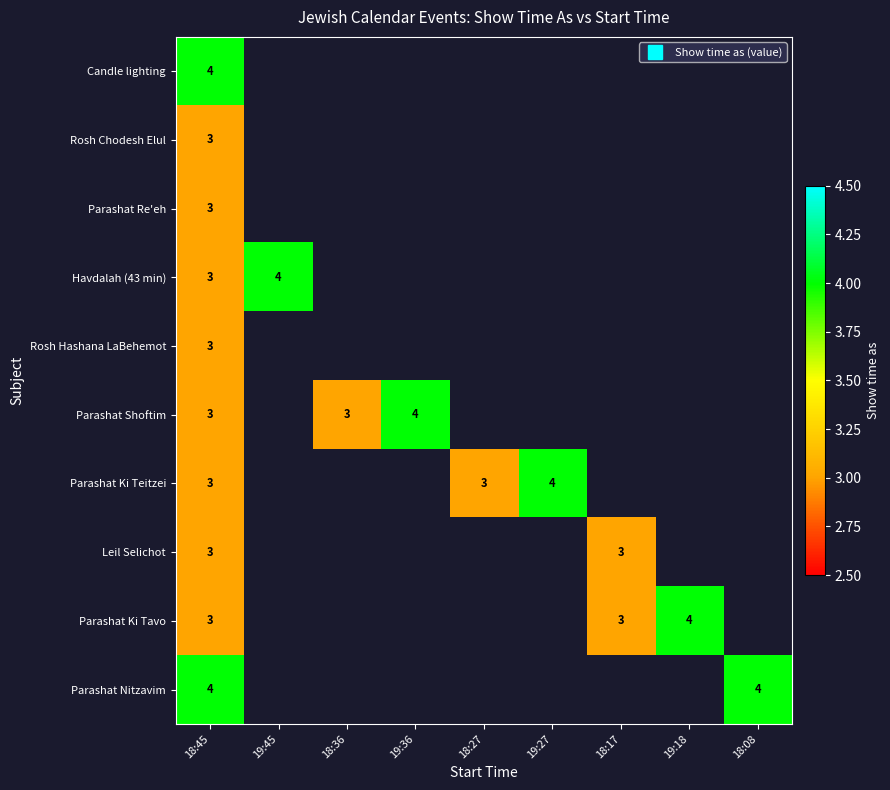

At how many categories does at least one series exceed 3?

6